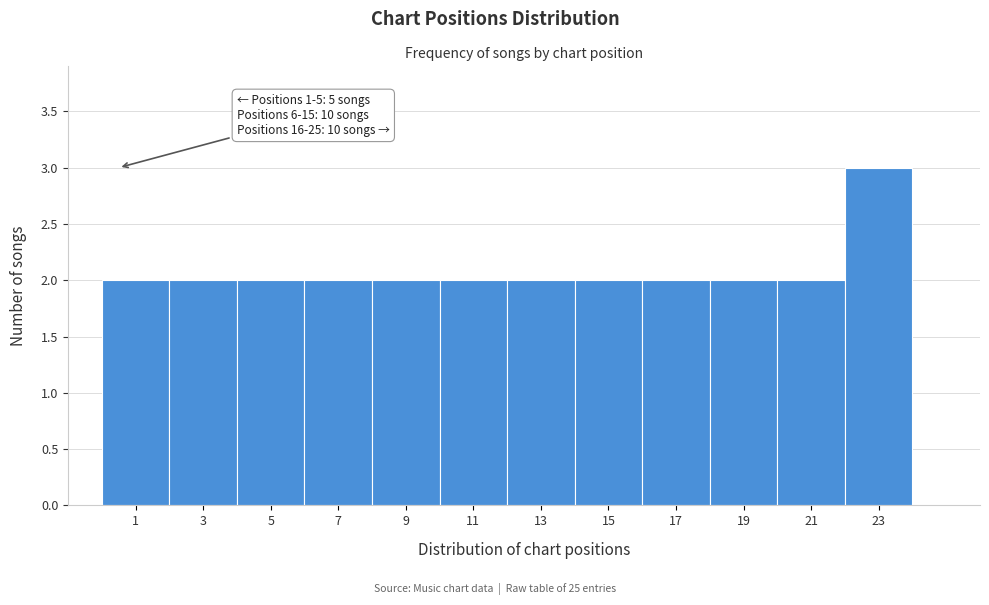

Reading right to left, what are all the values shown in this chart?

23=3	21=2	19=2	17=2	15=2	13=2	11=2	9=2	7=2	5=2	3=2	1=2